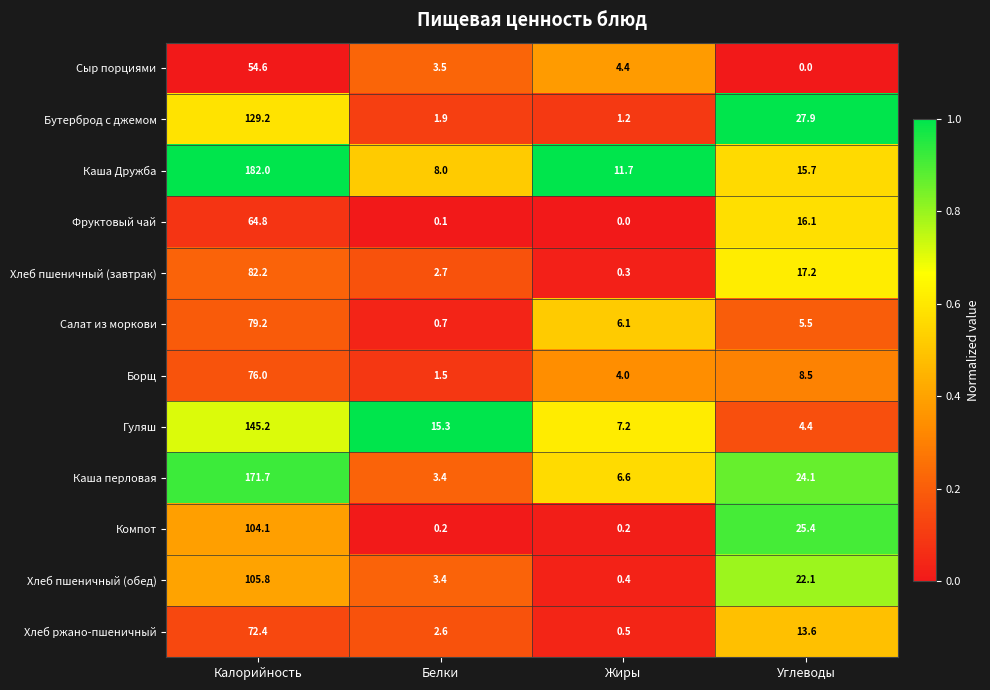

What is the sum of the Борщ values at Углеводы and Белки?

10.0